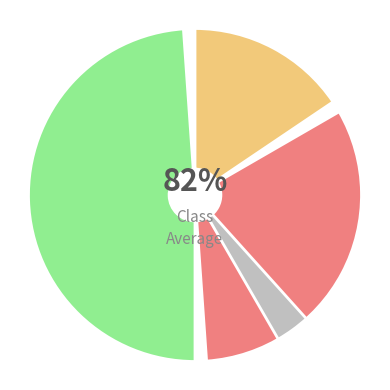

How much of the chart is everything except A?

83.3%